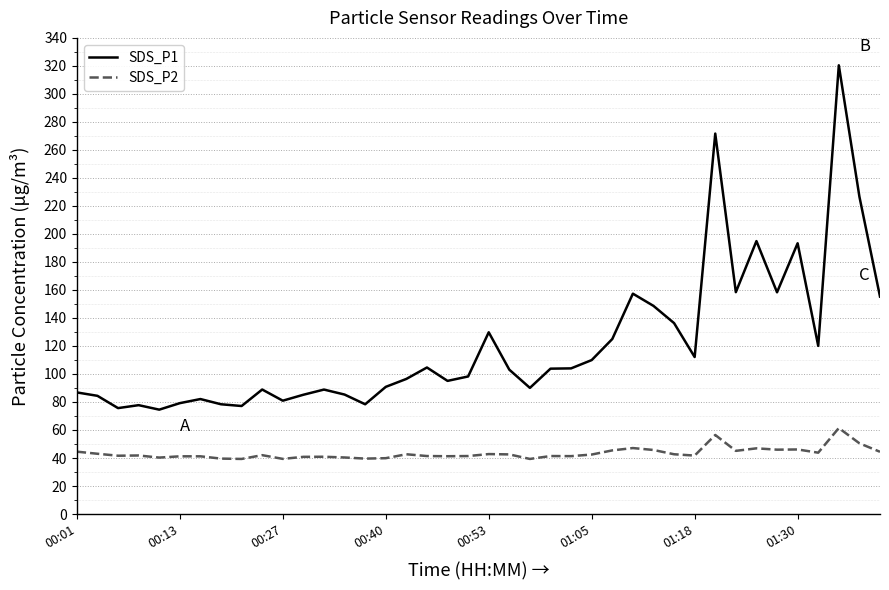

In SDS_P1, how many points are lower than both neighbors (excluding endpoints)?

11